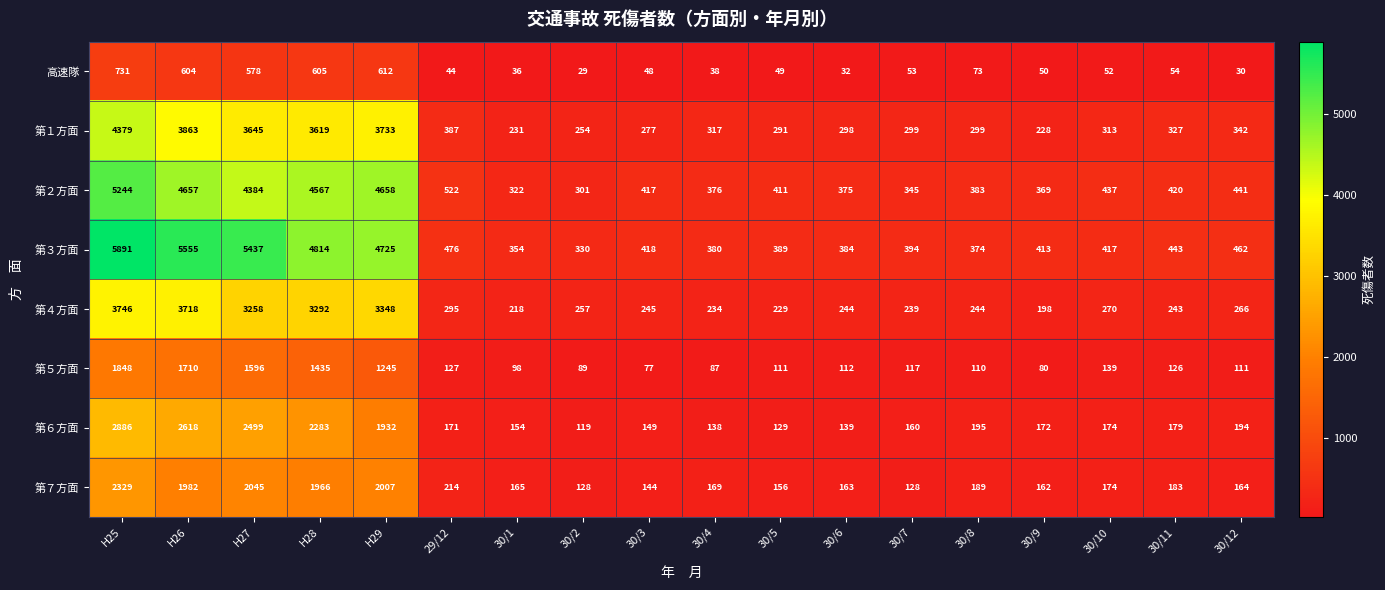

List the series in order of their peak value, highest first.

第３方面, 第２方面, 第１方面, 第４方面, 第６方面, 第７方面, 第５方面, 高速隊